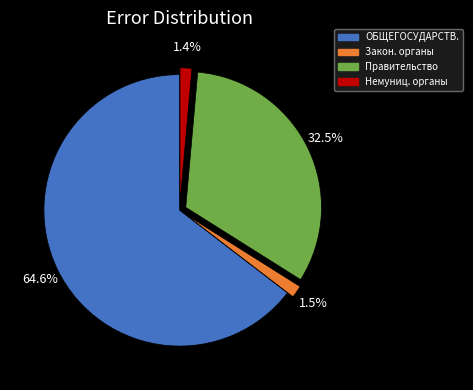

Is there a majority slice in this chart?

Yes